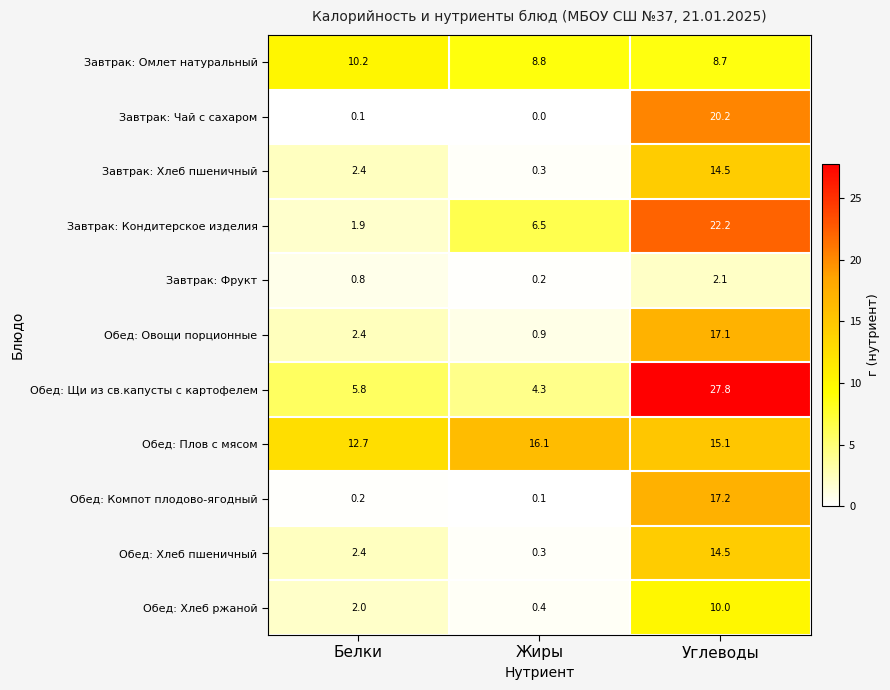

Where is Завтрак: Кондитерское изделия nearest to the value 12?

Жиры